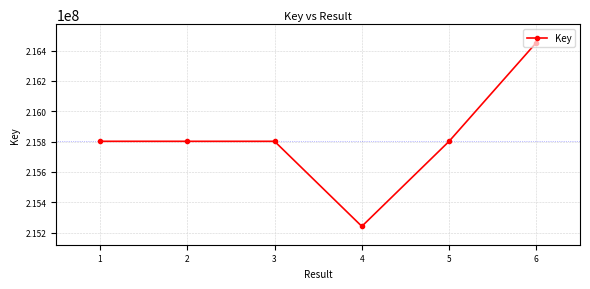

What is the minimum value shown in the chart?

215241168